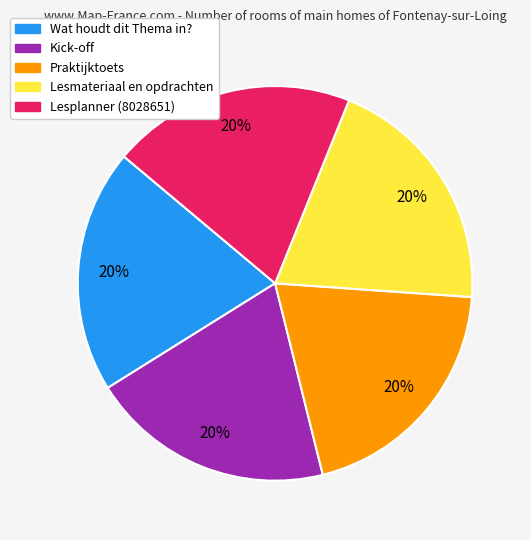

Count the number of slices in the pie.

5